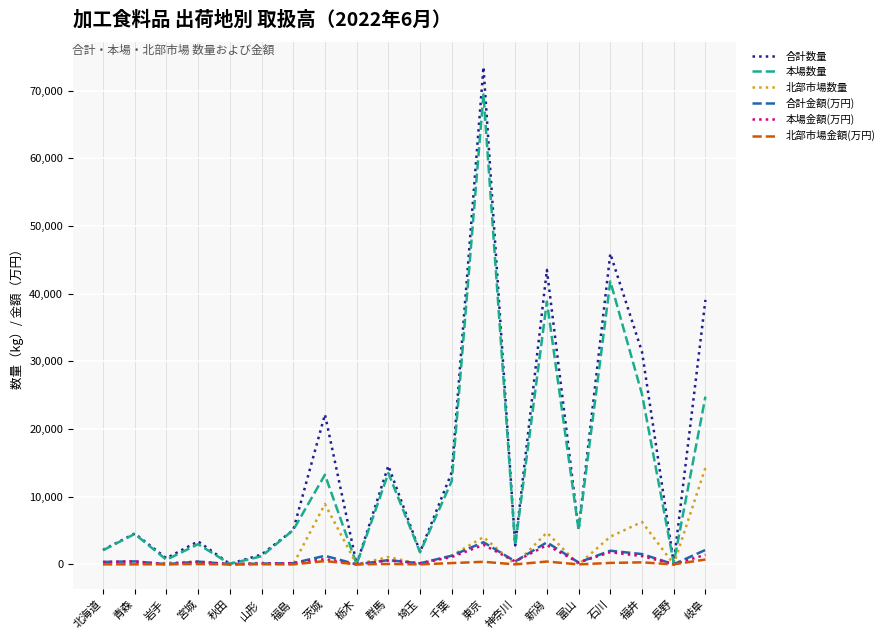

True or false: 合計金額(万円) has more than 2 points higher than both neighbors.

True